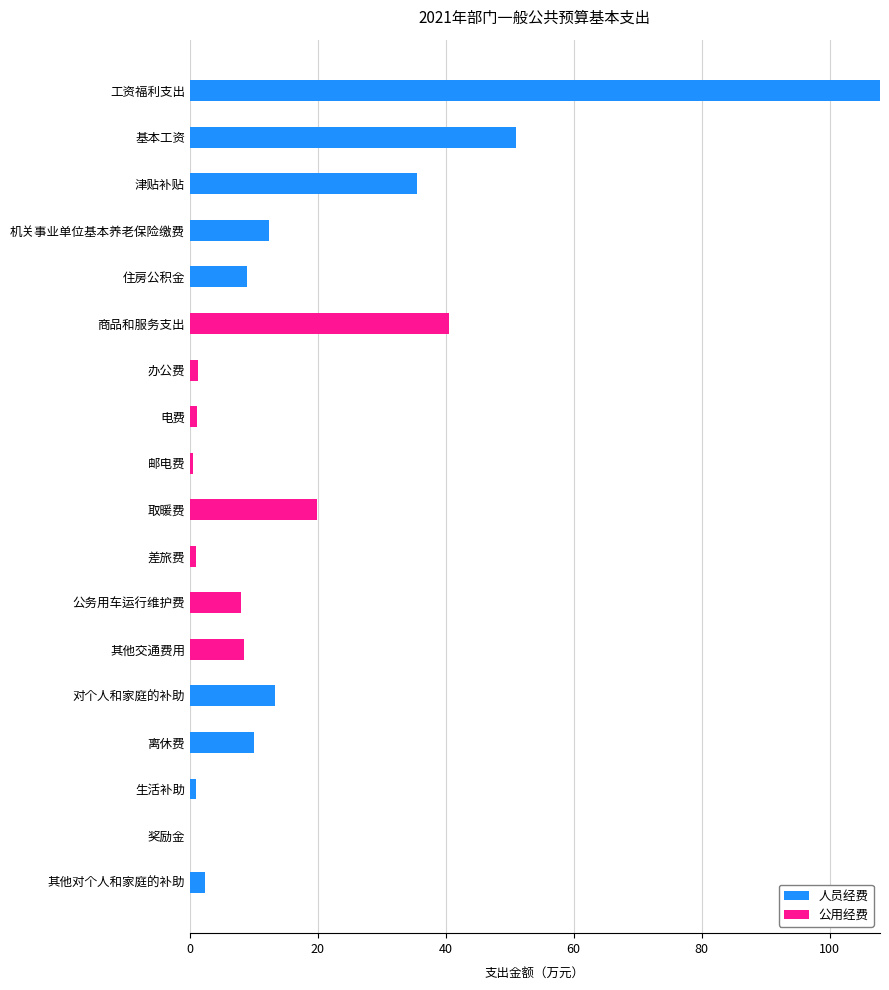

What is the sum of all 人员经费 values?

242.3